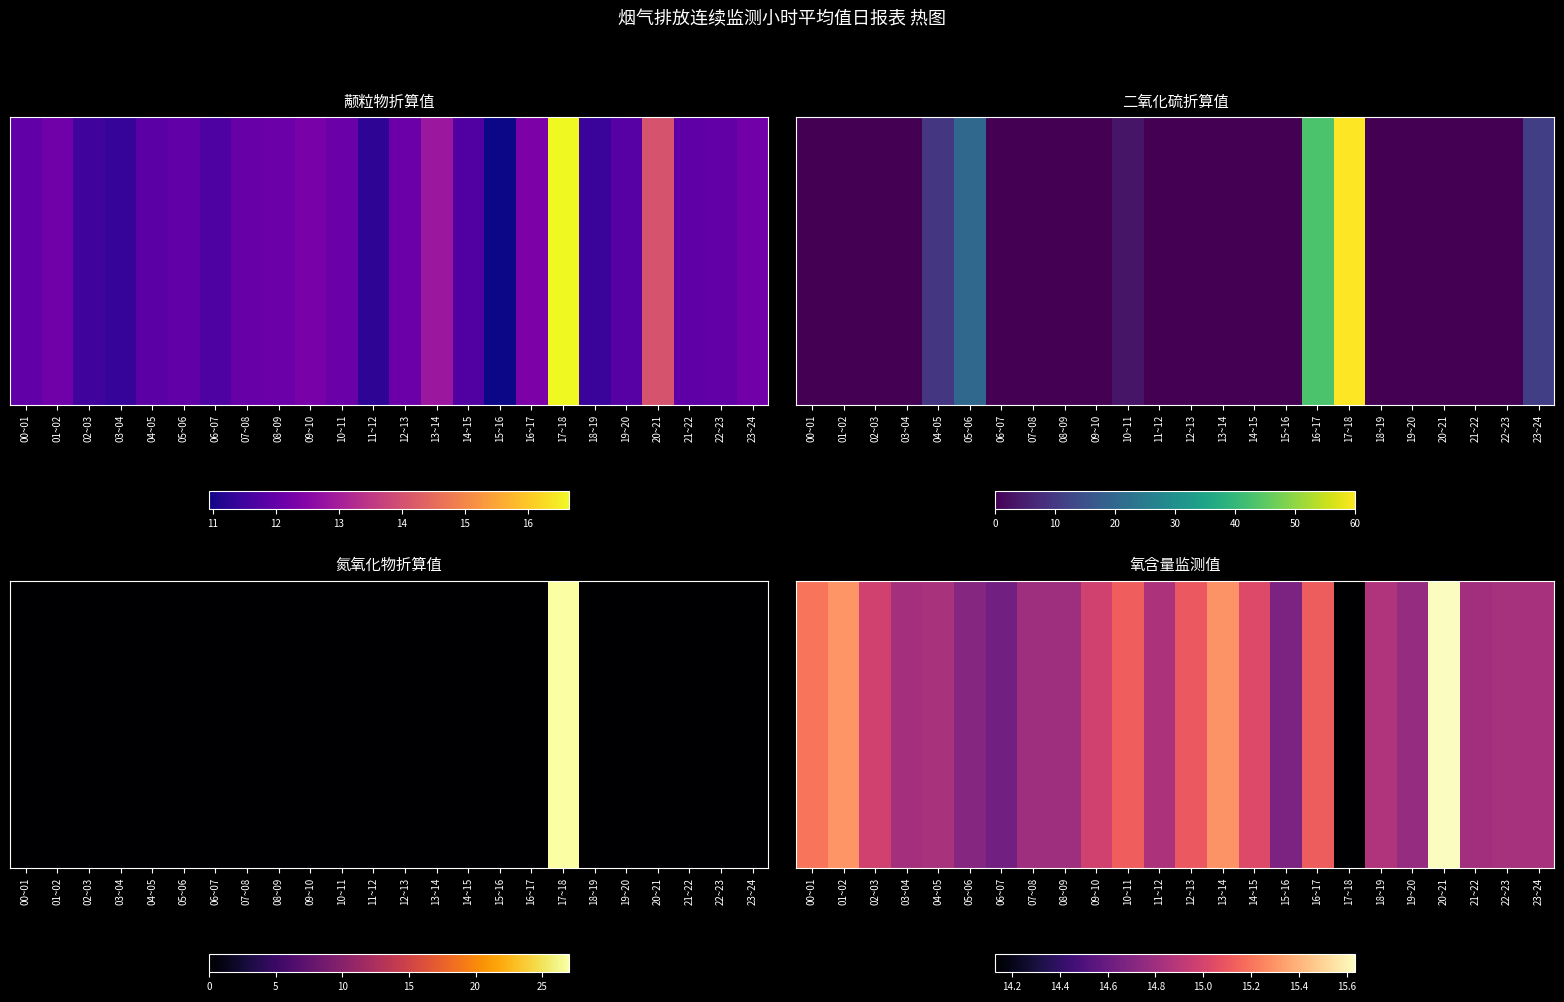

What is the sum of the values at 21~22 and 08~09?

29.6